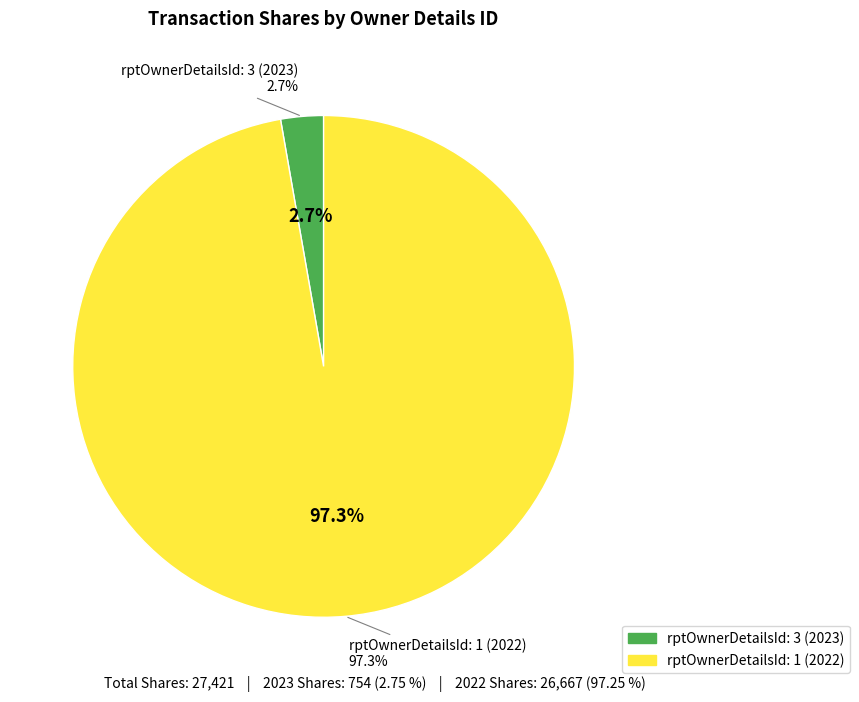

Which category accounts for the majority?

rptOwnerDetailsId: 1 (2022)